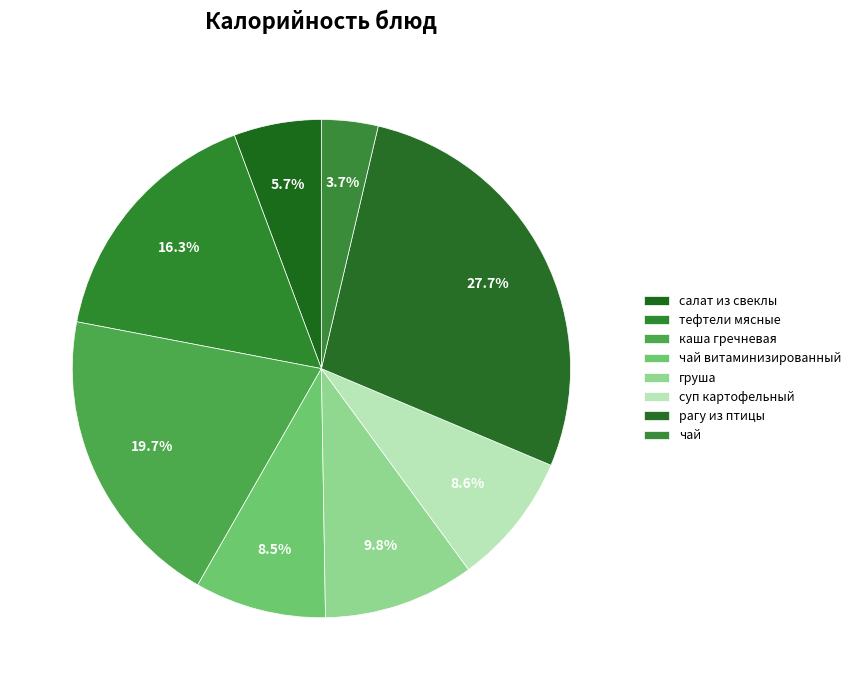

Does any single category account for the majority?

No